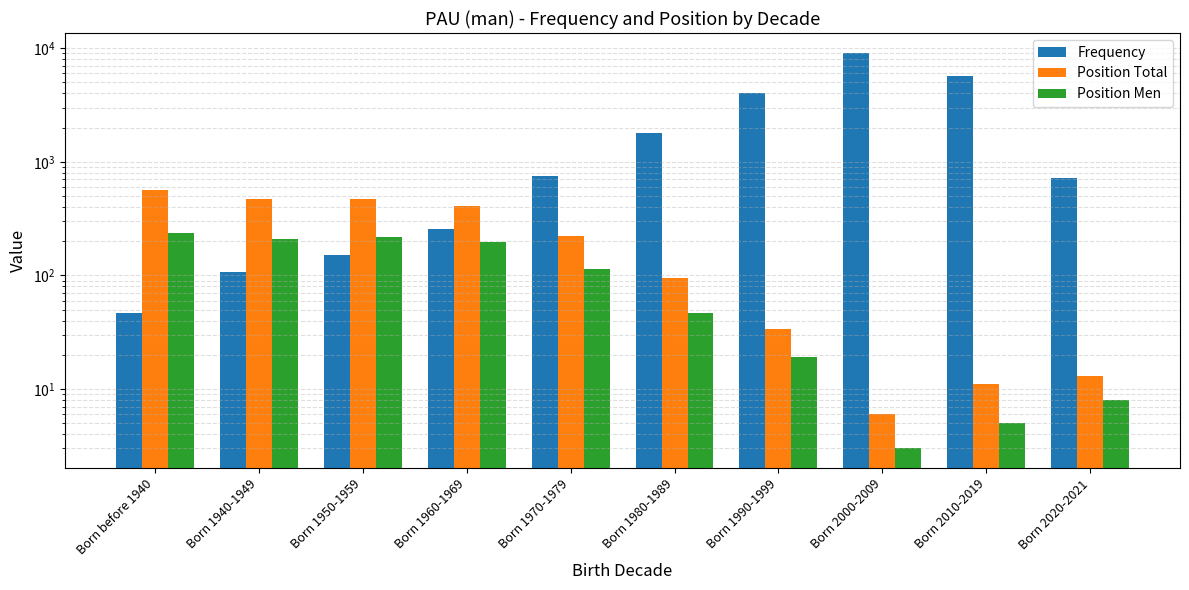

List the series in order of their peak value, highest first.

Frequency, Position Total, Position Men